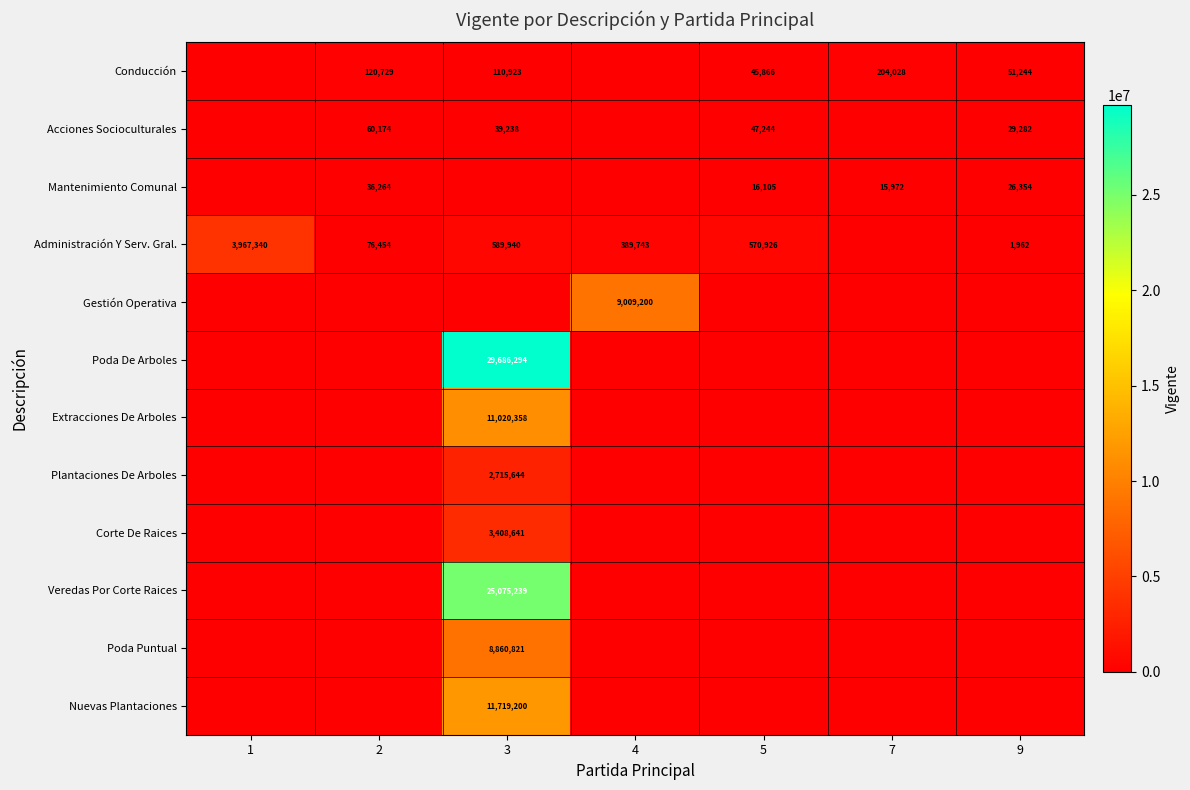

What is the difference between the Conducción values at 2 and 7?

83299